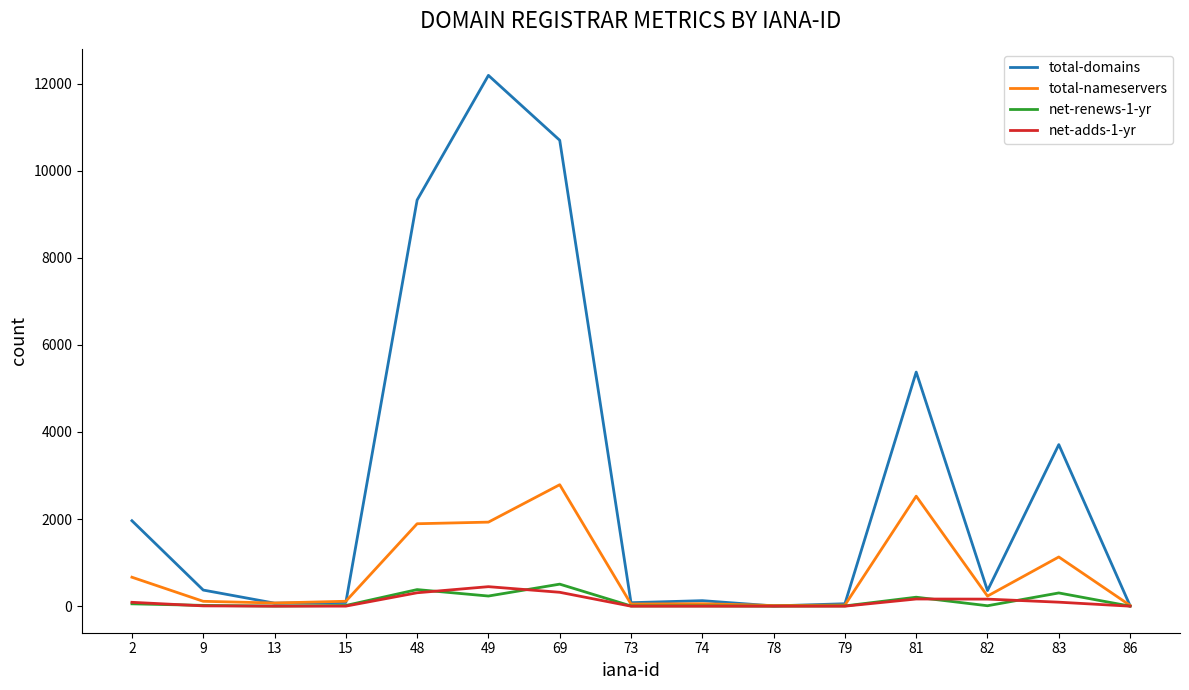

What is the greatest value displayed?

12188